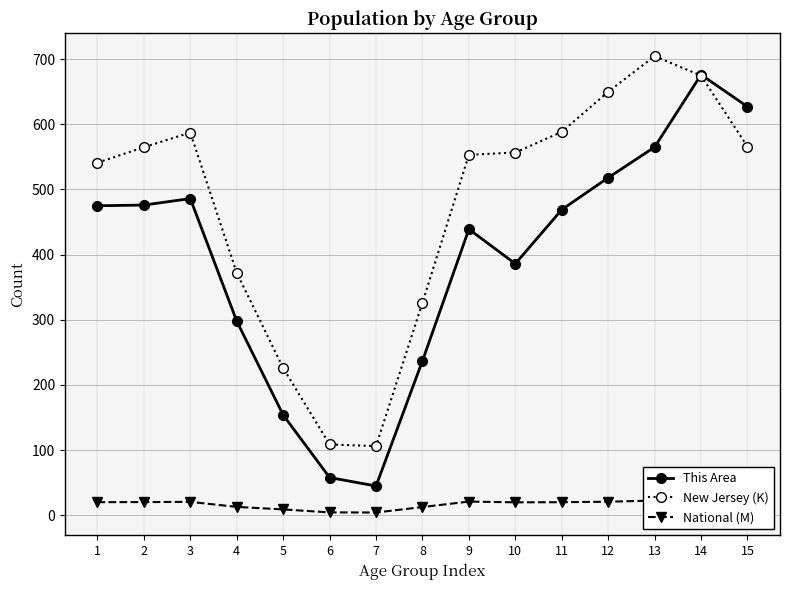

True or false: National (M) and New Jersey (K) cross at least once.

False